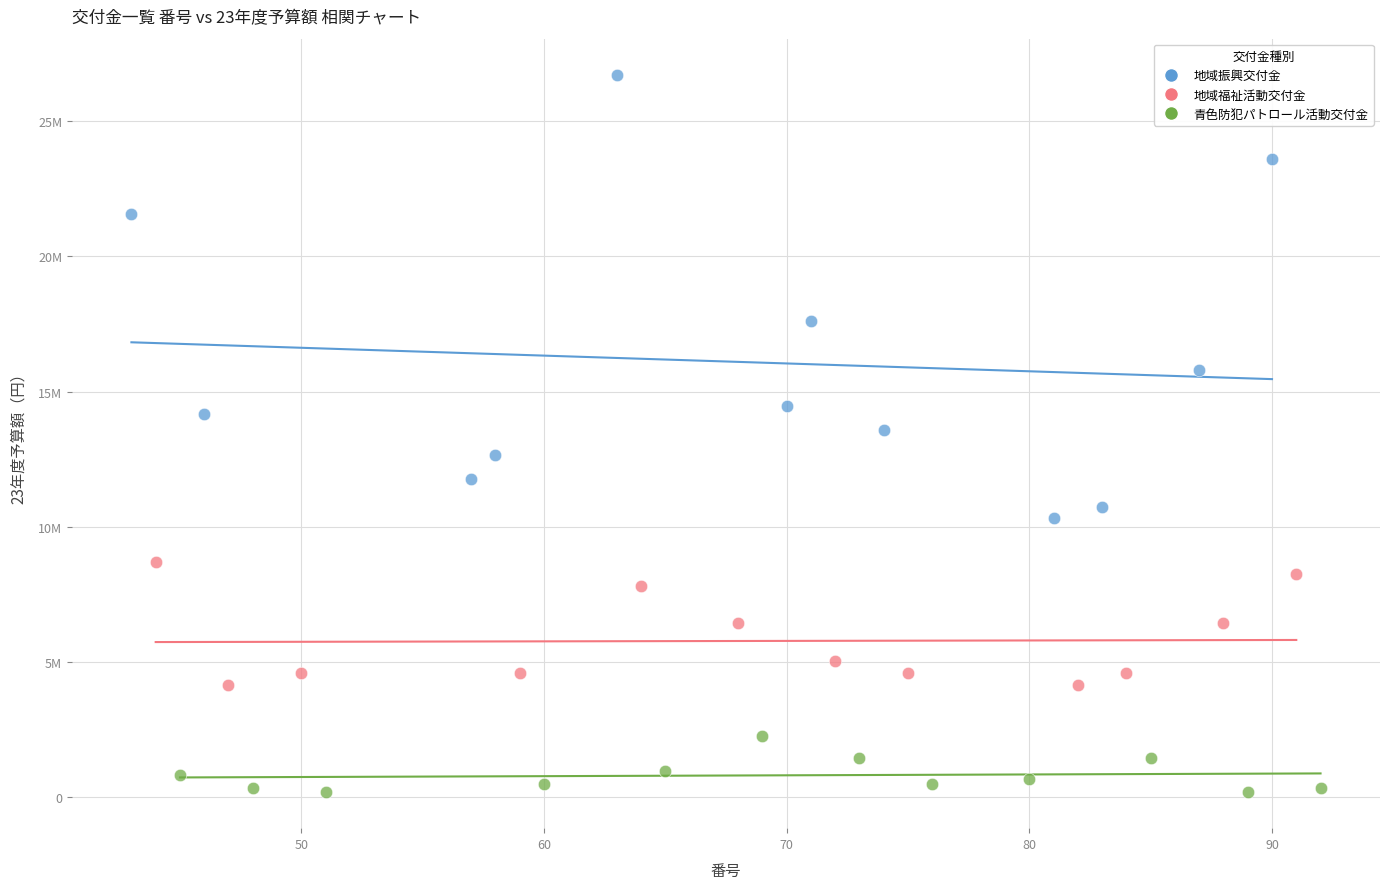

What are all the series names shown in the legend?

地域振興交付金, 地域福祉活動交付金, 青色防犯パトロール活動交付金